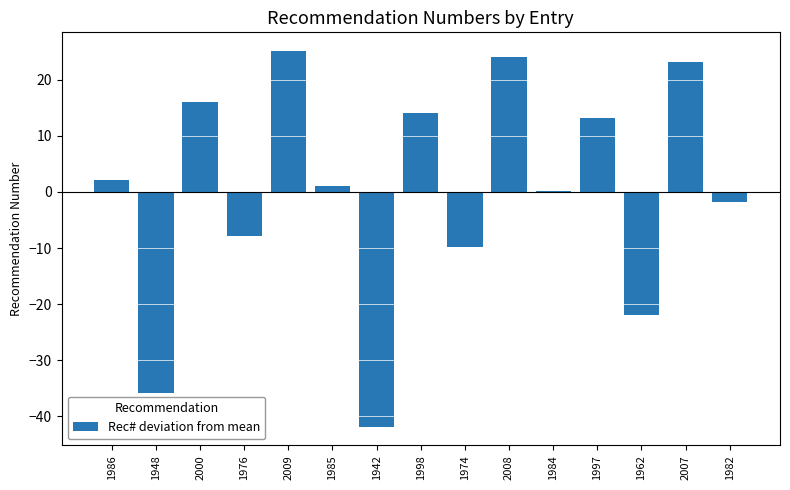

At which label does the data first exceed 1?

1986